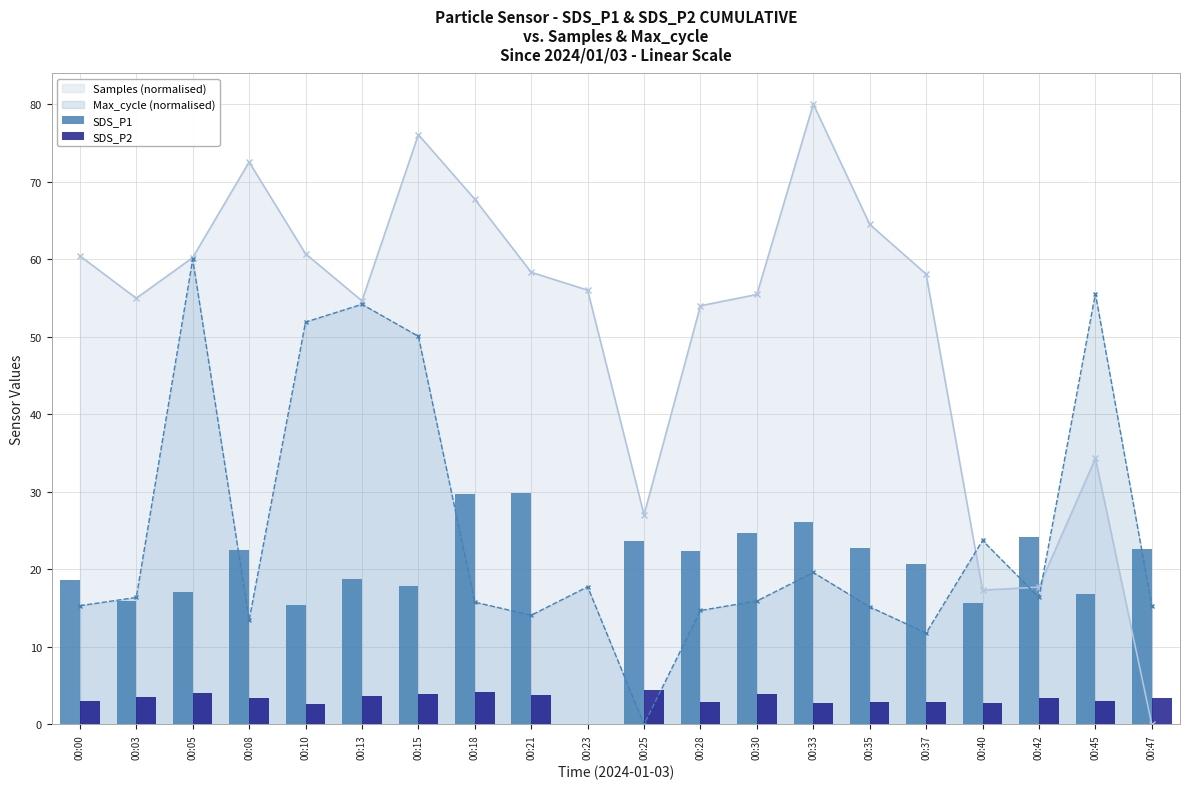

Which category has the lowest value in the Samples (normalised) series?

00:47